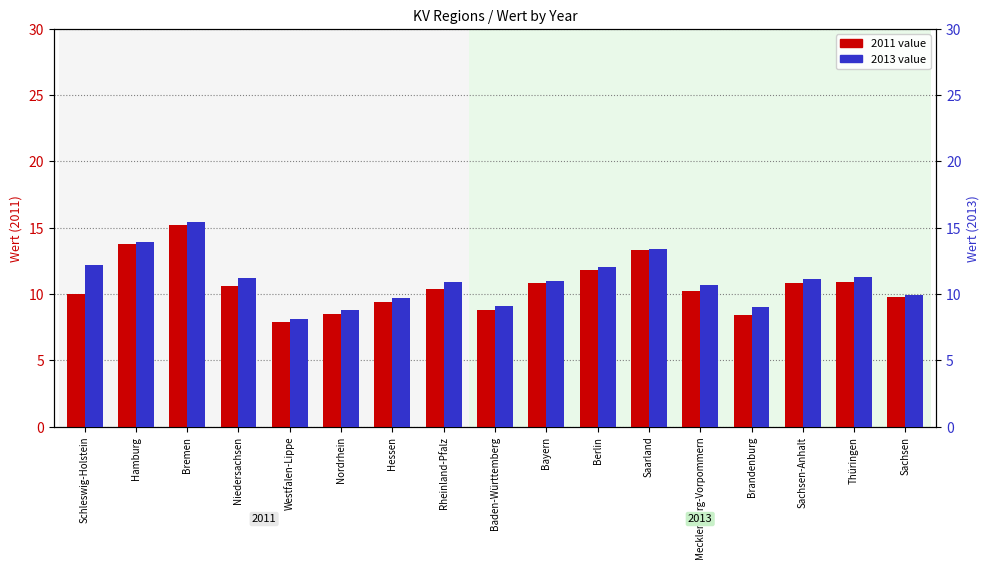

Is the value of 2011 at Berlin greater than the value of 2013 at Bremen?

No